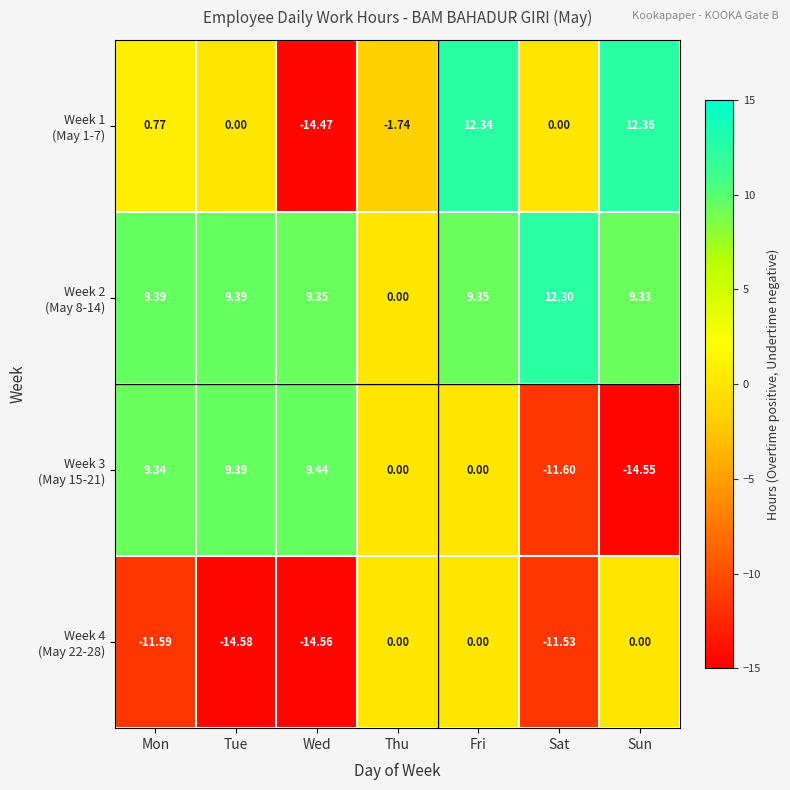

At which category does the chart reach its minimum across all series?

Tue